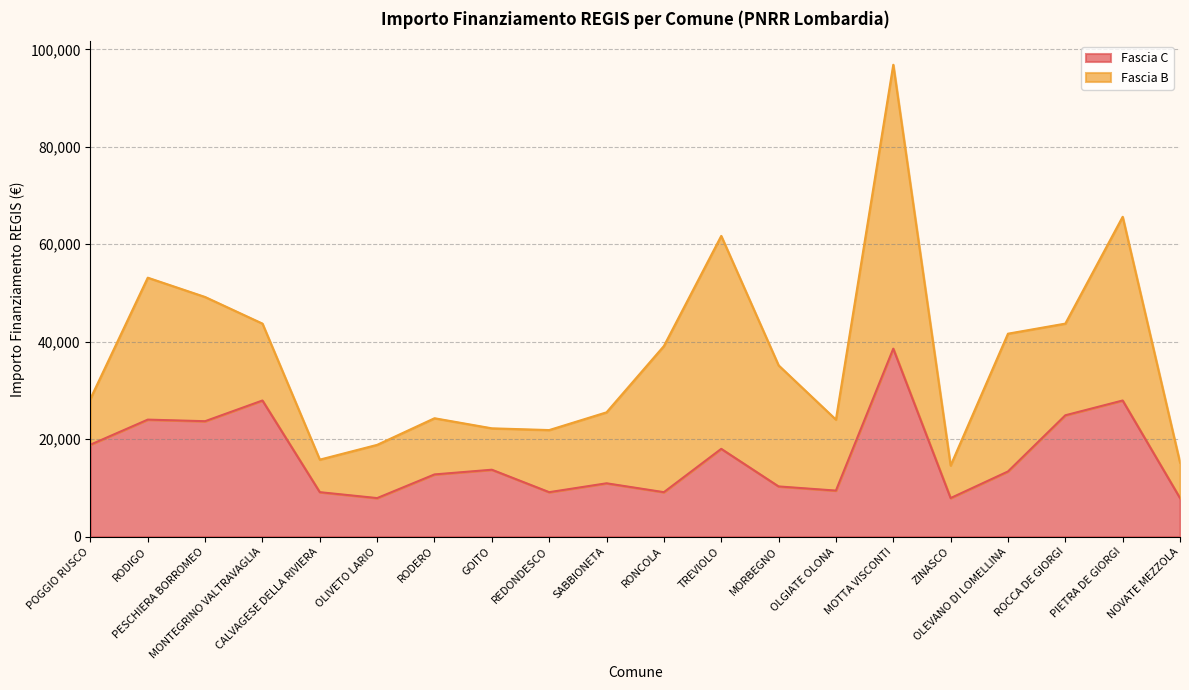

Rank the categories by value from lowest to highest.

OLIVETO LARIO, ZINASCO, NOVATE MEZZOLA, CALVAGESE DELLA RIVIERA, REDONDESCO, RONCOLA, OLGIATE OLONA, MORBEGNO, SABBIONETA, RODERO, OLEVANO DI LOMELLINA, GOITO, TREVIOLO, POGGIO RUSCO, PESCHIERA BORROMEO, RODIGO, ROCCA DE GIORGI, MONTEGRINO VALTRAVAGLIA, PIETRA DE GIORGI, MOTTA VISCONTI